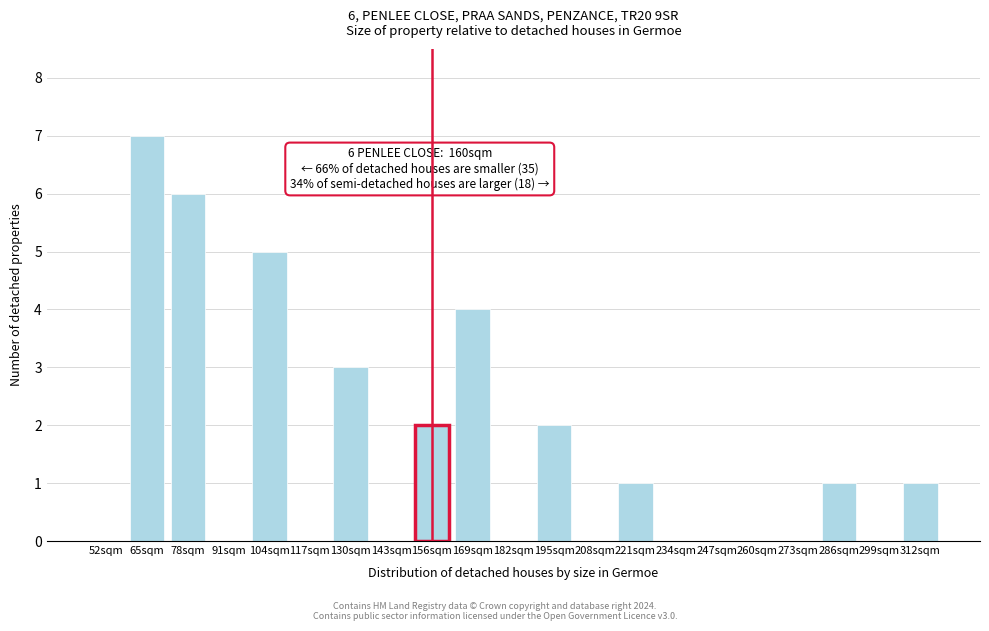

Reading right to left, transcribe all the data shown in this chart.

312sqm=1	299sqm=0	286sqm=1	273sqm=0	260sqm=0	247sqm=0	234sqm=0	221sqm=1	208sqm=0	195sqm=2	182sqm=0	169sqm=4	156sqm=2	143sqm=0	130sqm=3	117sqm=0	104sqm=5	91sqm=0	78sqm=6	65sqm=7	52sqm=0